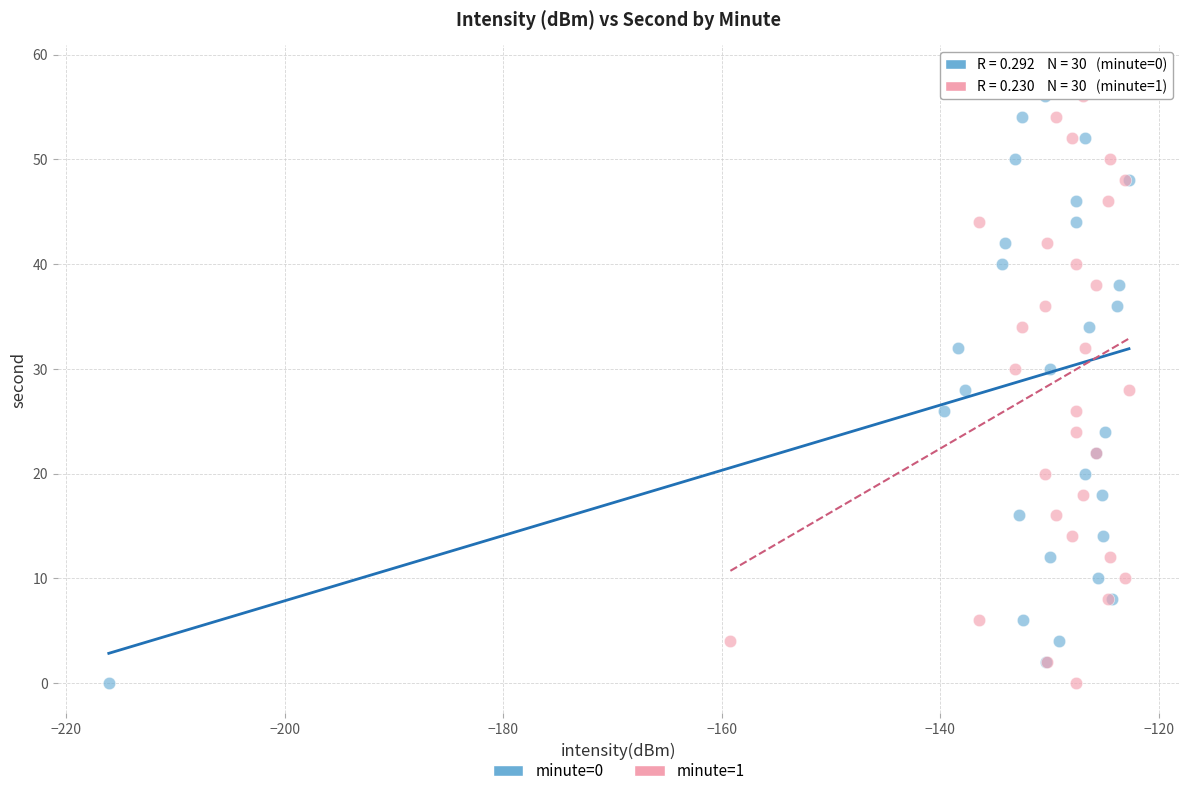

What are all the series names shown in the legend?

minute=0, minute=1